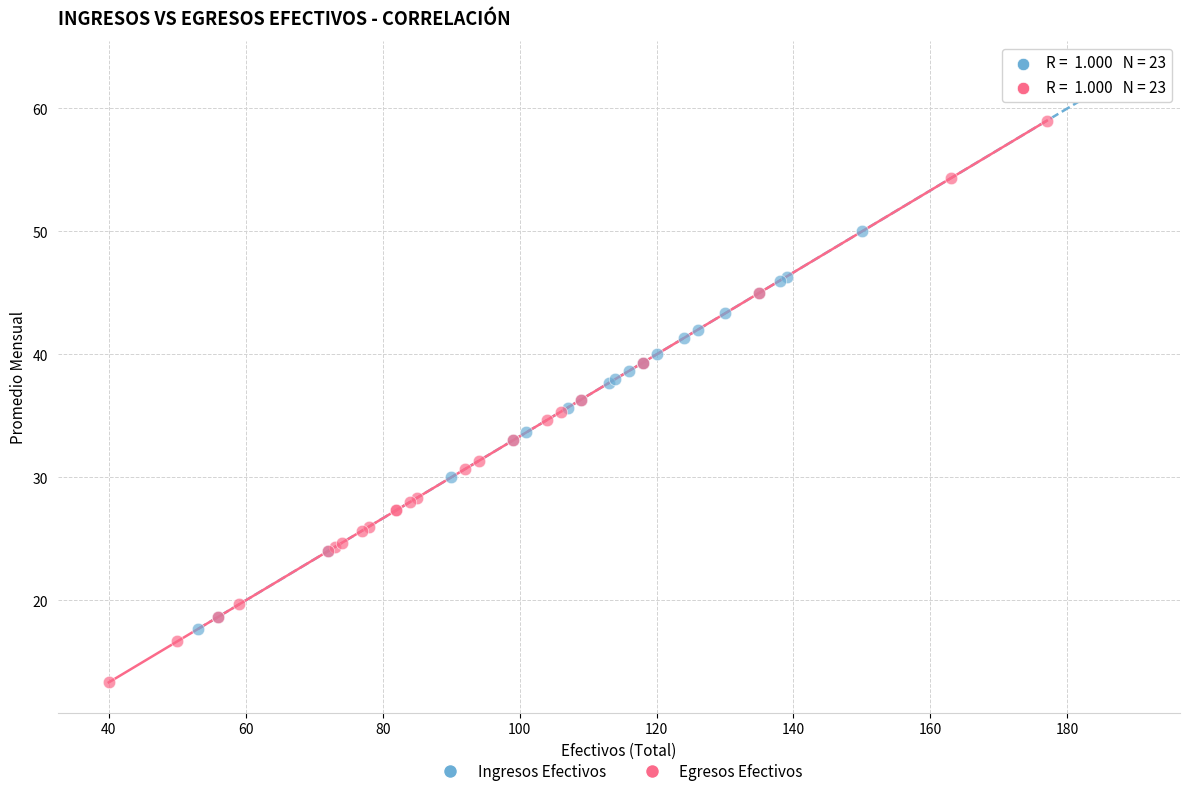

Which series reaches the maximum Y coordinate?

Ingresos Efectivos